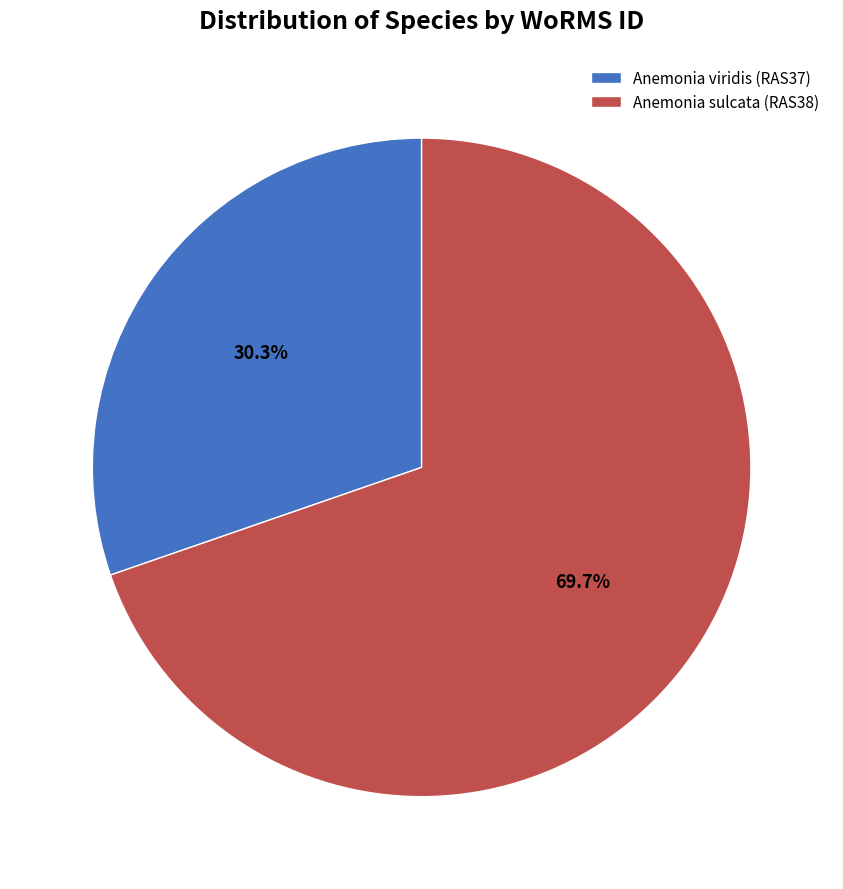

Which category has the biggest portion of the pie?

Anemonia sulcata (RAS38)